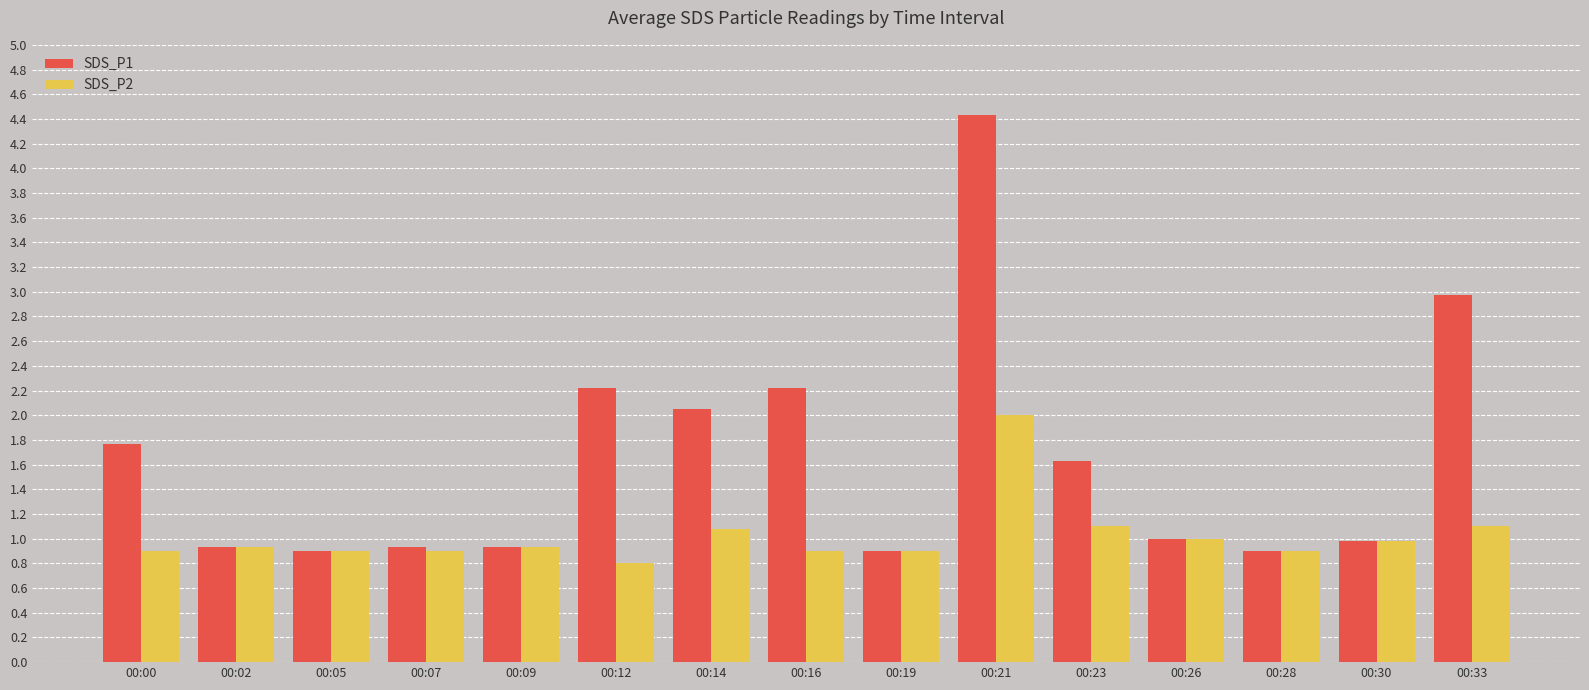

At which category does the chart reach its minimum across all series?

00:12